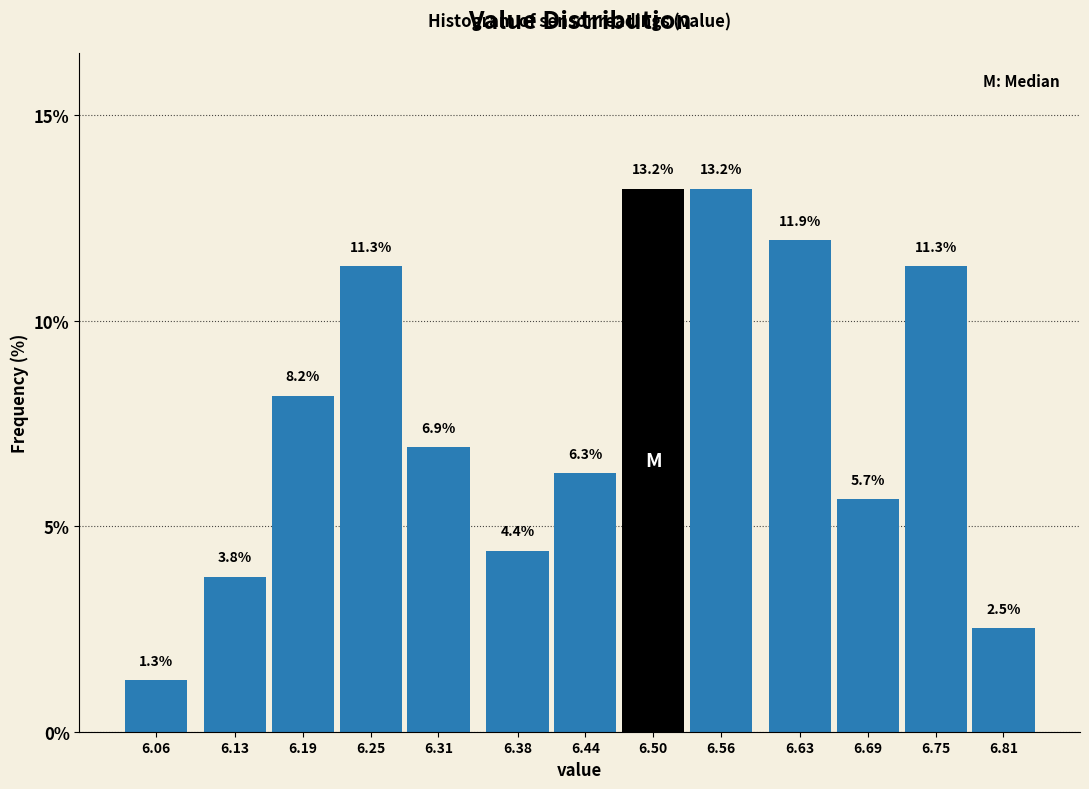

Reading left to right, transcribe all the data shown in this chart.

6.06=1.3	6.13=3.8	6.19=8.2	6.25=11.3	6.31=6.9	6.38=4.4	6.44=6.3	6.50=13.2	6.56=13.2	6.63=11.9	6.69=5.7	6.75=11.3	6.81=2.5